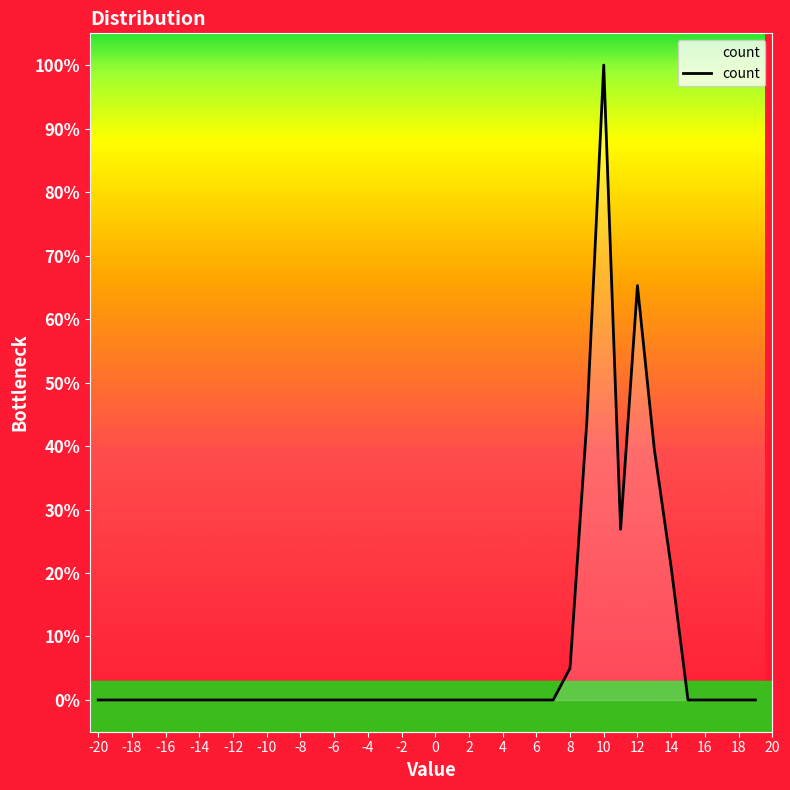

What is the difference between the maximum and minimum values?

100.0